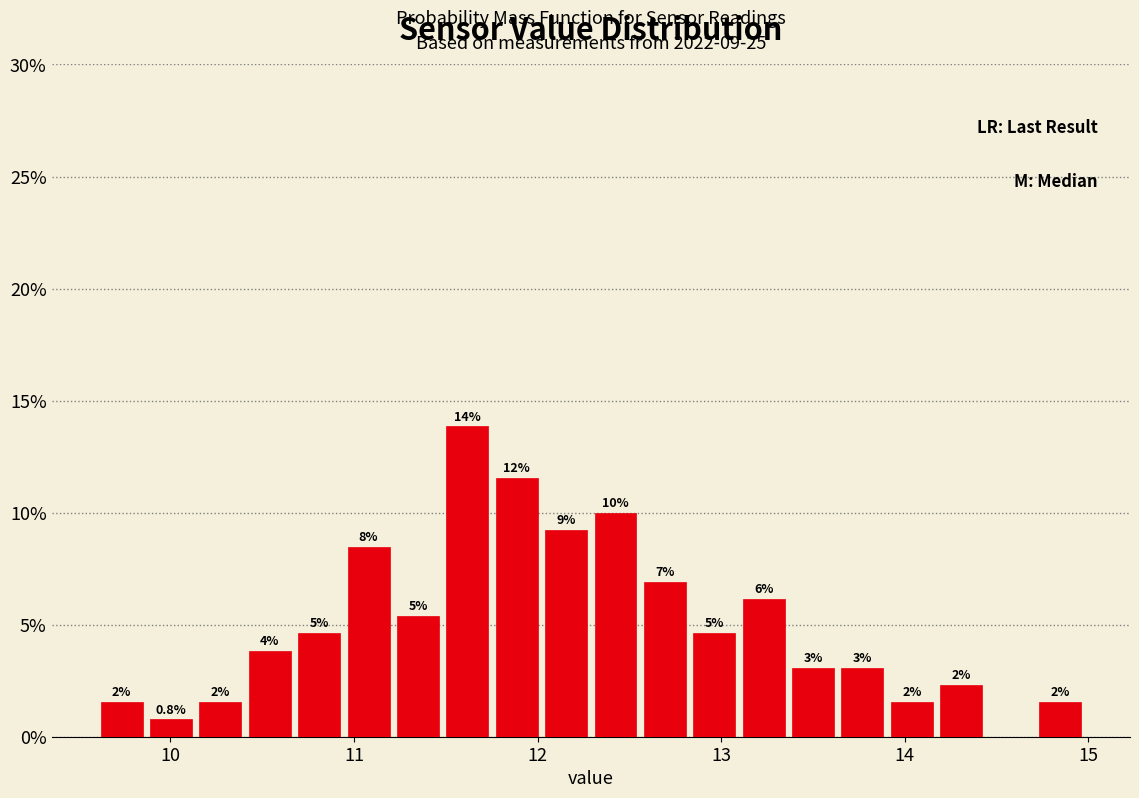

Around what value on the x-axis is the tallest bar? Give the approximate position of its centre, as read against the axis.

11.6